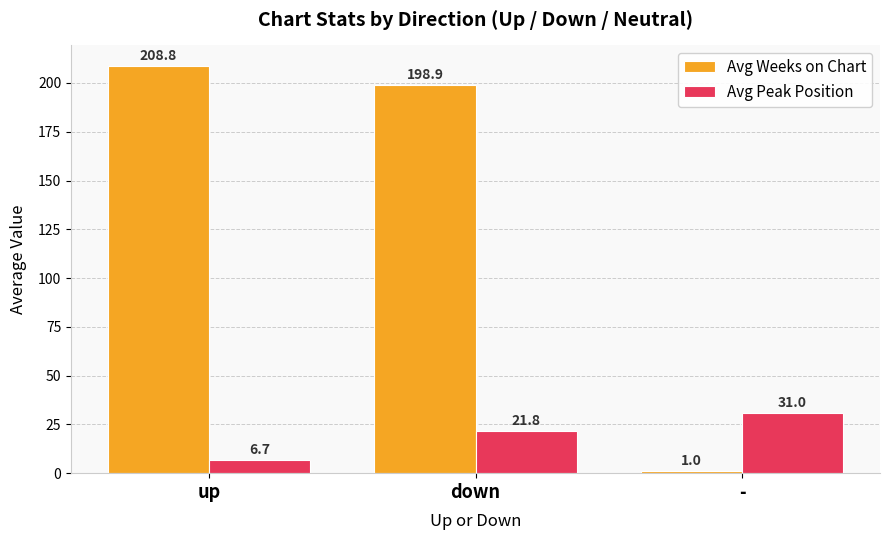

List the labels in order of Avg Weeks on Chart value, smallest first.

-, down, up